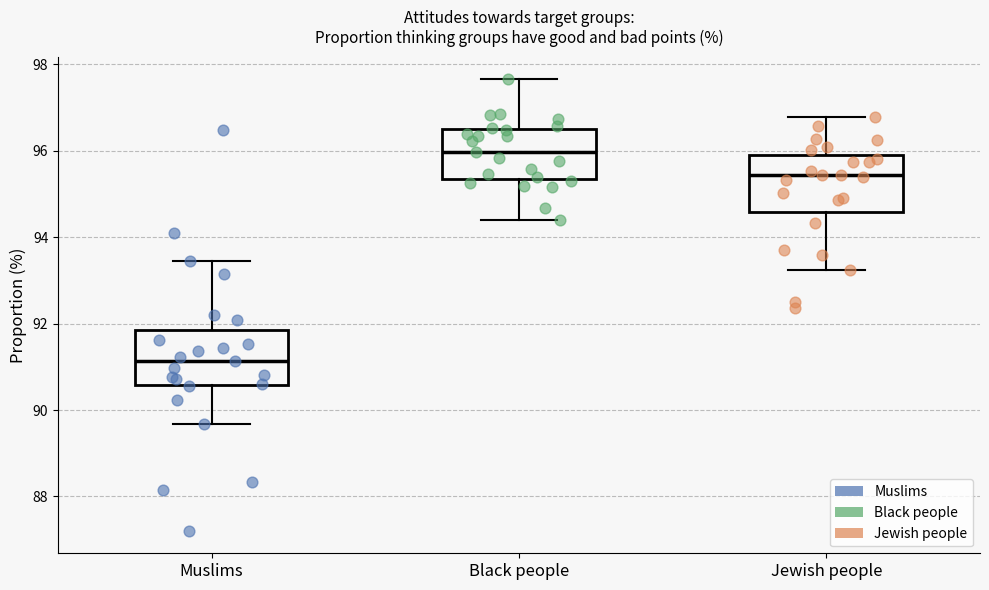

Reading left to right, read every box against the y-axis: the position of its median line, the range the box covers, and the ends of its whiskers. The values are not printed on the chart, so give them approximately, as read against the axis.

Muslims: median 91.2, box 90.6 to 91.8, whiskers 89.6 to 93.4
Black people: median 96.0, box 95.4 to 96.6, whiskers 94.4 to 97.6
Jewish people: median 95.4, box 94.6 to 96.0, whiskers 93.2 to 96.8